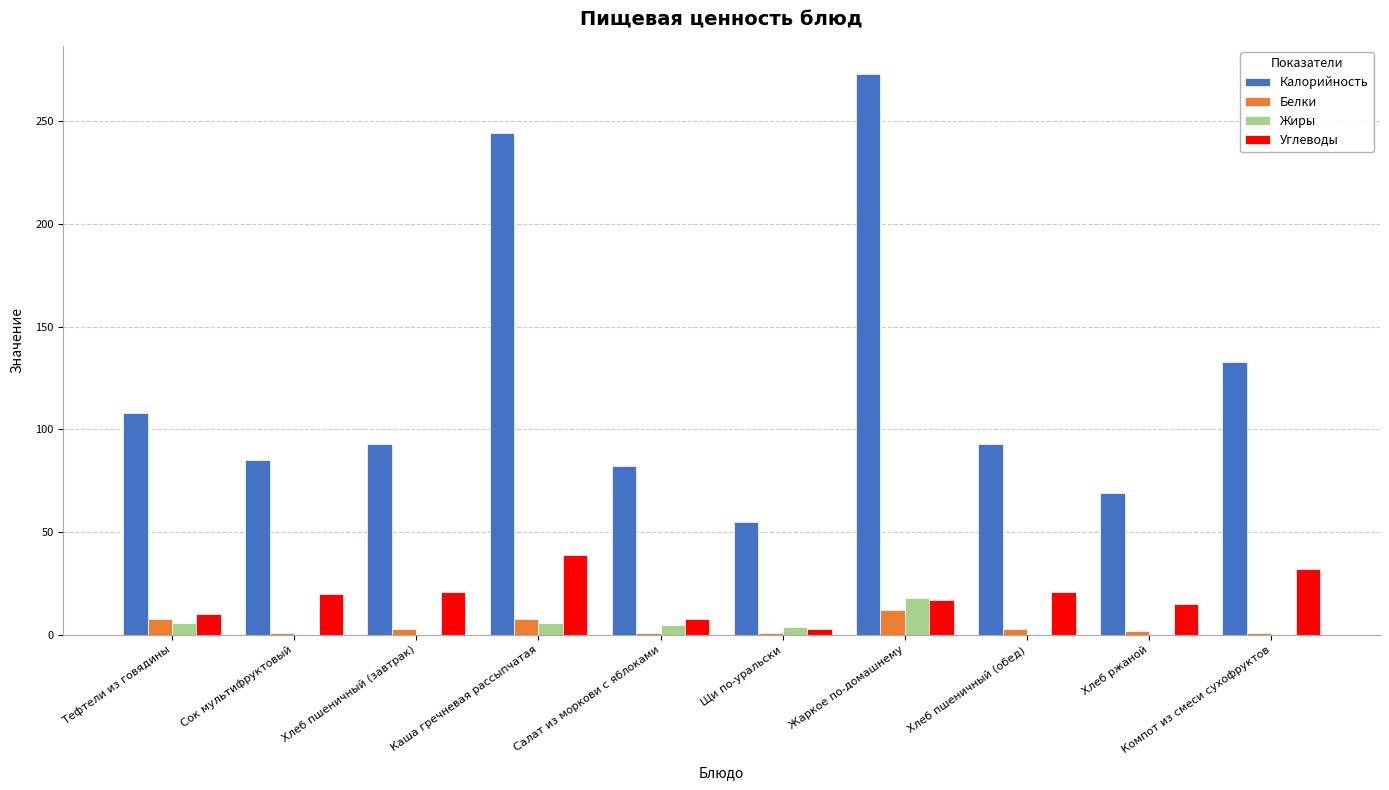

What is the average value of the Белки series?

4